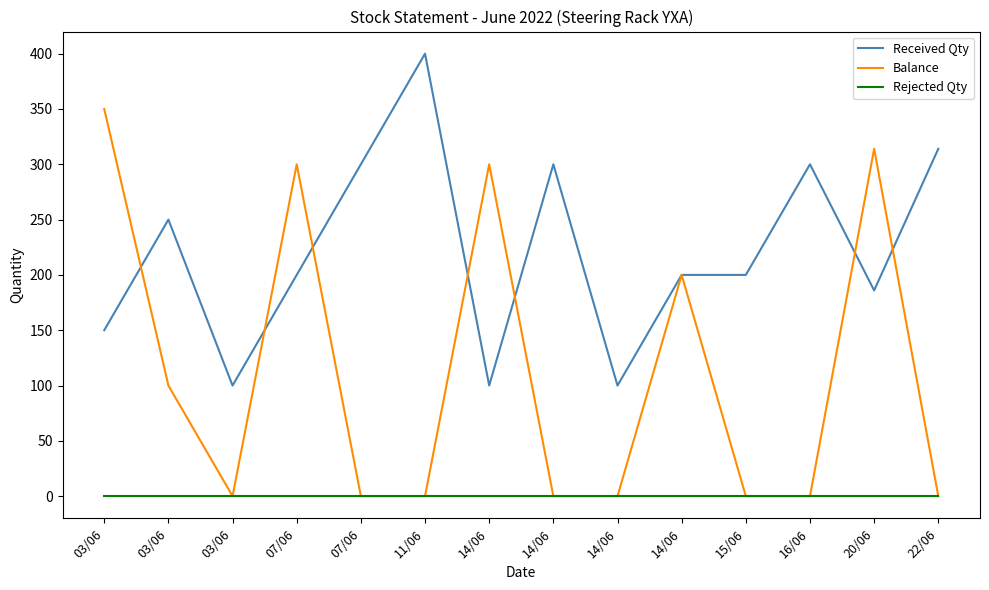

Reading right to left, what are all the values shown in this chart?

Received Qty: 314	186	300	200	200	100	300	100	400	300	200	100	250	150
Balance: 0	314	0	0	200	0	0	300	0	0	300	0	100	350
Rejected Qty: 0	0	0	0	0	0	0	0	0	0	0	0	0	0